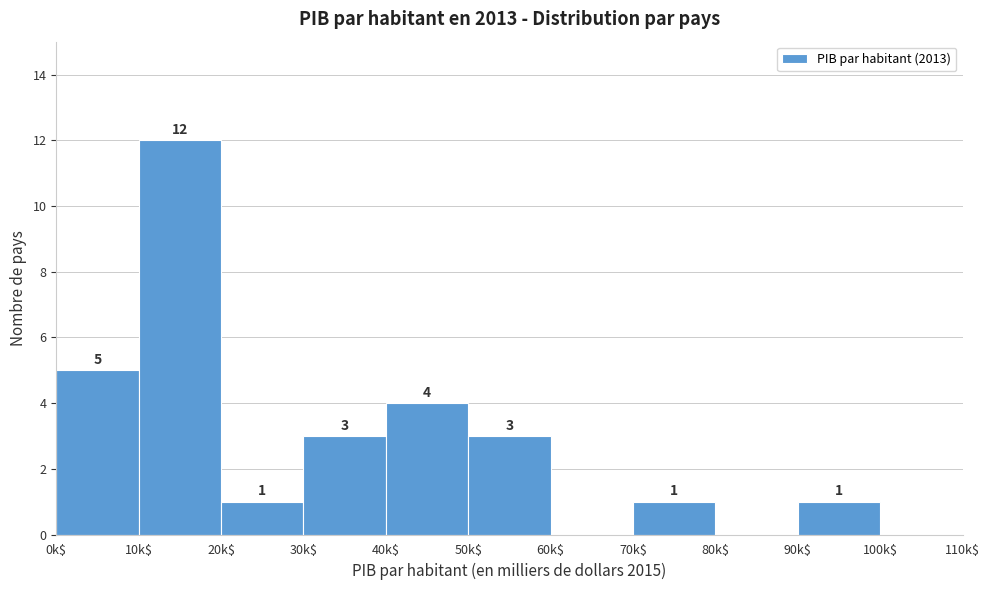

Which range on the x-axis has the tallest bar?

10 to 20